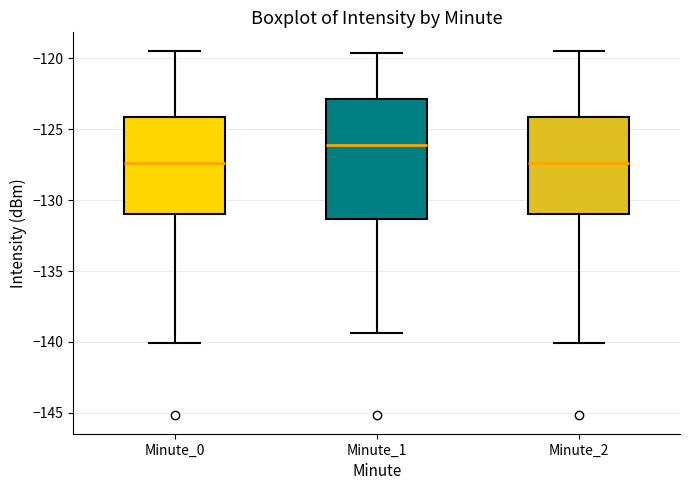

Comparing the boxes themselves (not the whiskers), which one is the tallest?

Minute_1